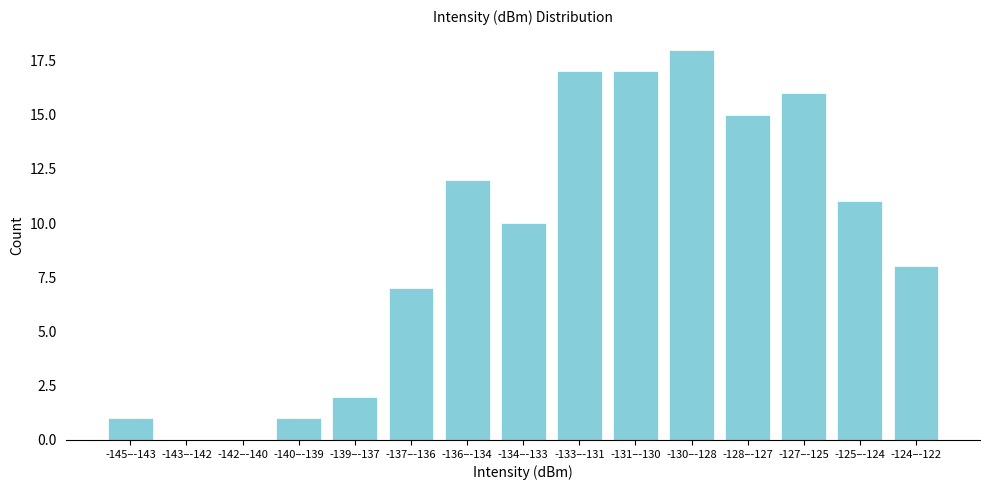

Reading left to right, what are all the values shown in this chart?

-145–-143=1	-143–-142=0	-142–-140=0	-140–-139=1	-139–-137=2	-137–-136=7	-136–-134=12	-134–-133=10	-133–-131=17	-131–-130=17	-130–-128=18	-128–-127=15	-127–-125=16	-125–-124=11	-124–-122=8